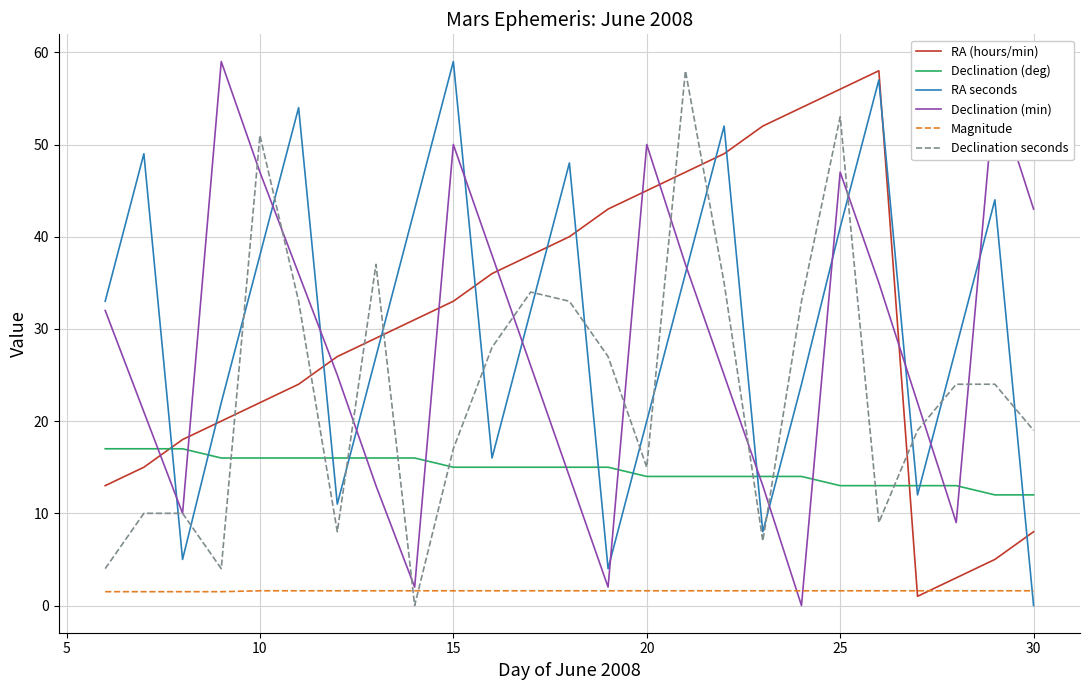

True or false: Magnitude and Declination (deg) intersect in this chart.

False